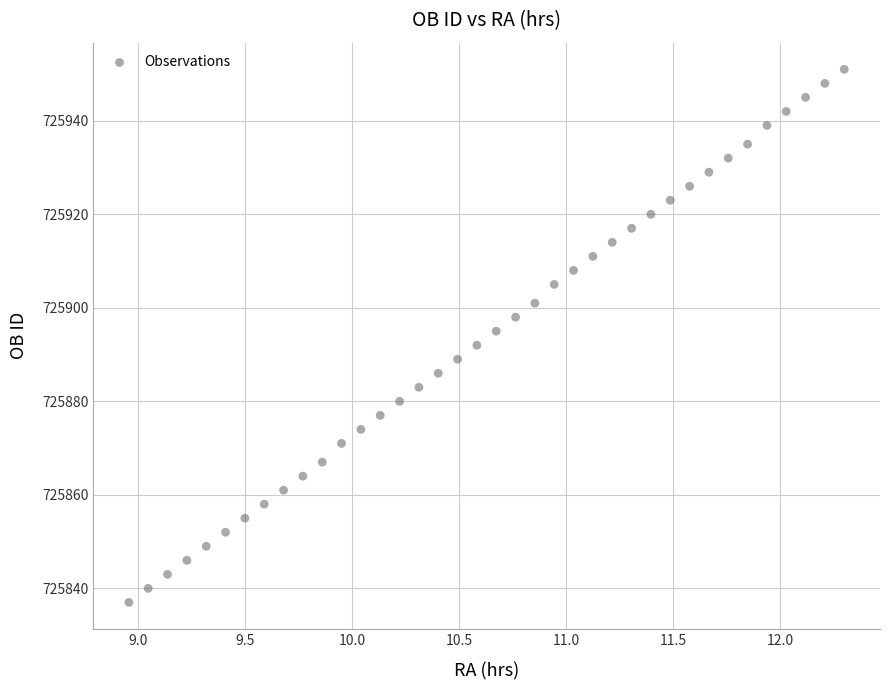

What is the range of Y values (max minus min)?

114